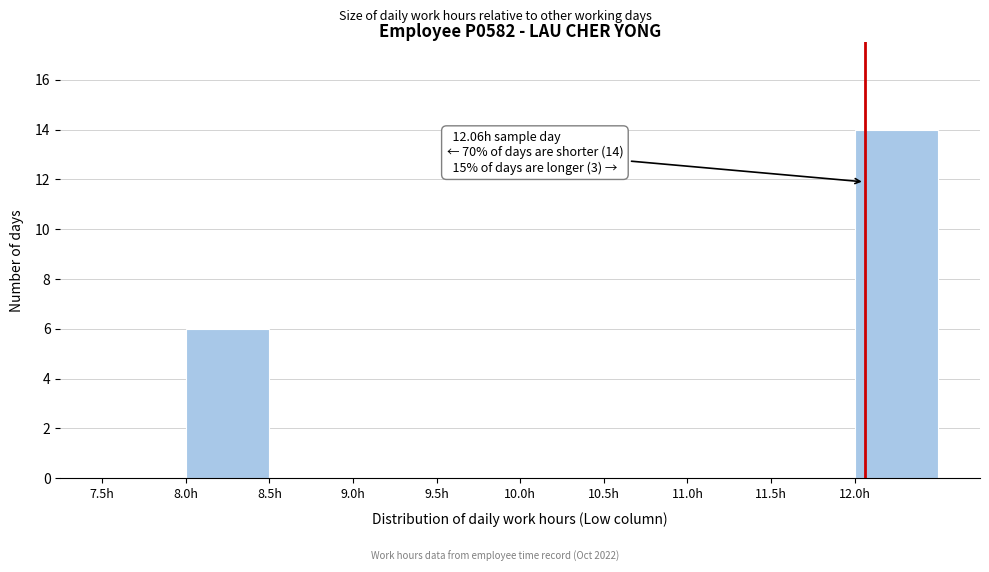

Which range on the x-axis has the tallest bar?

12.0 to 12.5